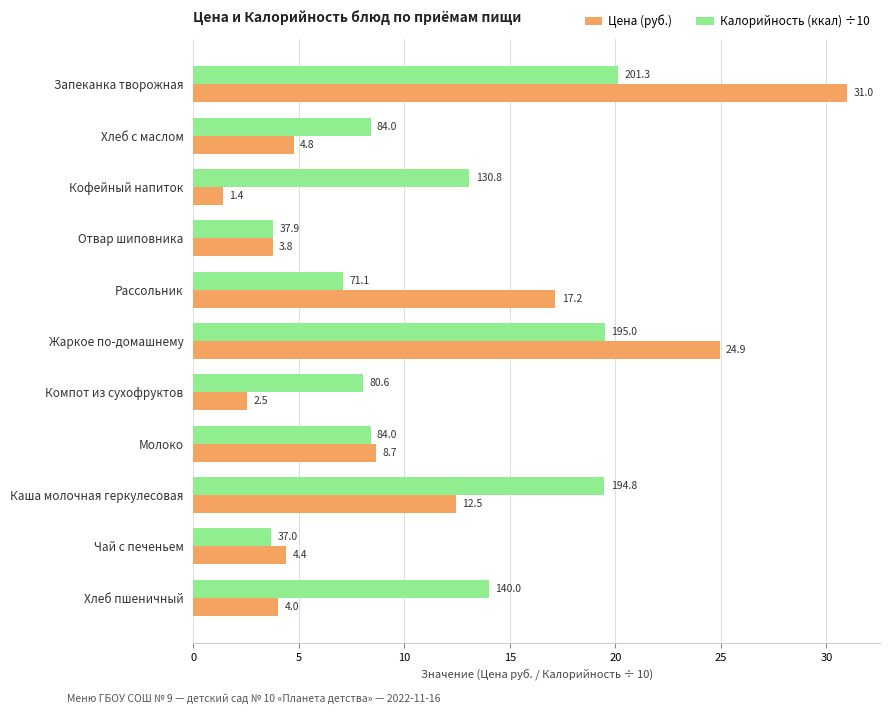

Which series has the widest spread of values?

Цена (руб.)